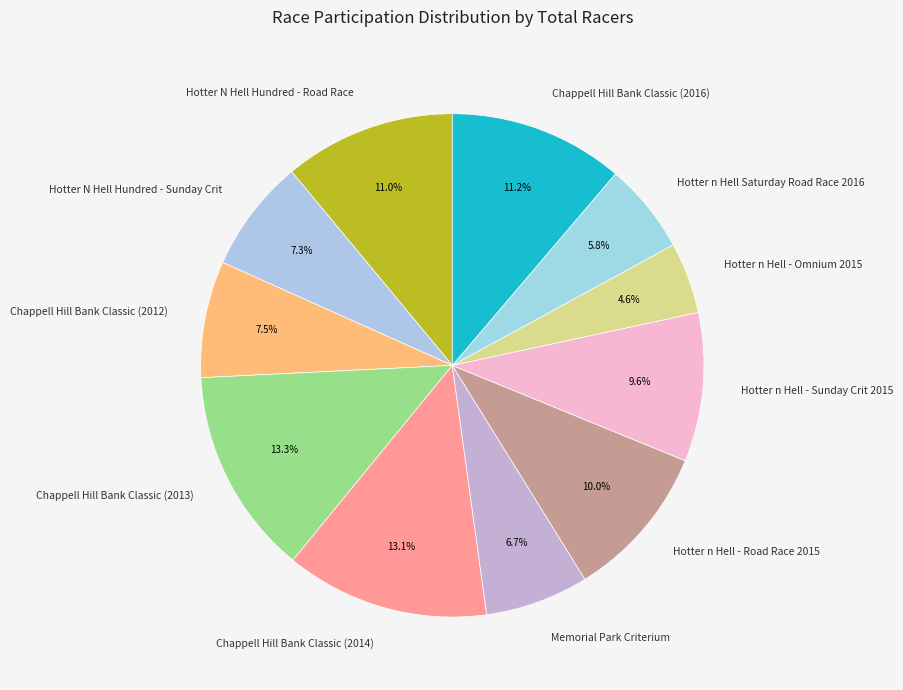

Which category has the smallest portion of the pie?

Hotter n Hell - Omnium 2015